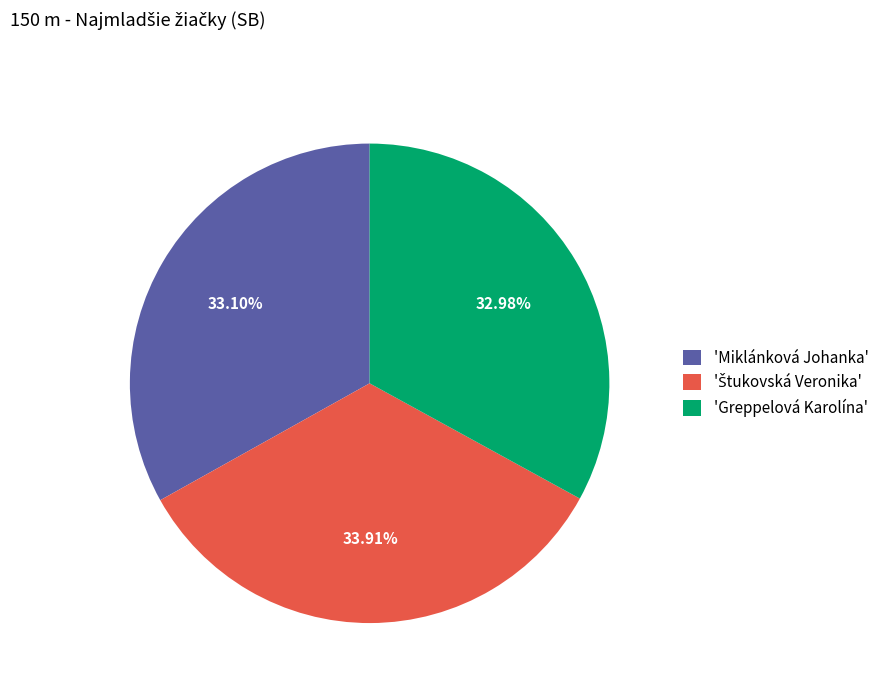

Does 'Miklánková Johanka' represent more than half of the total?

No